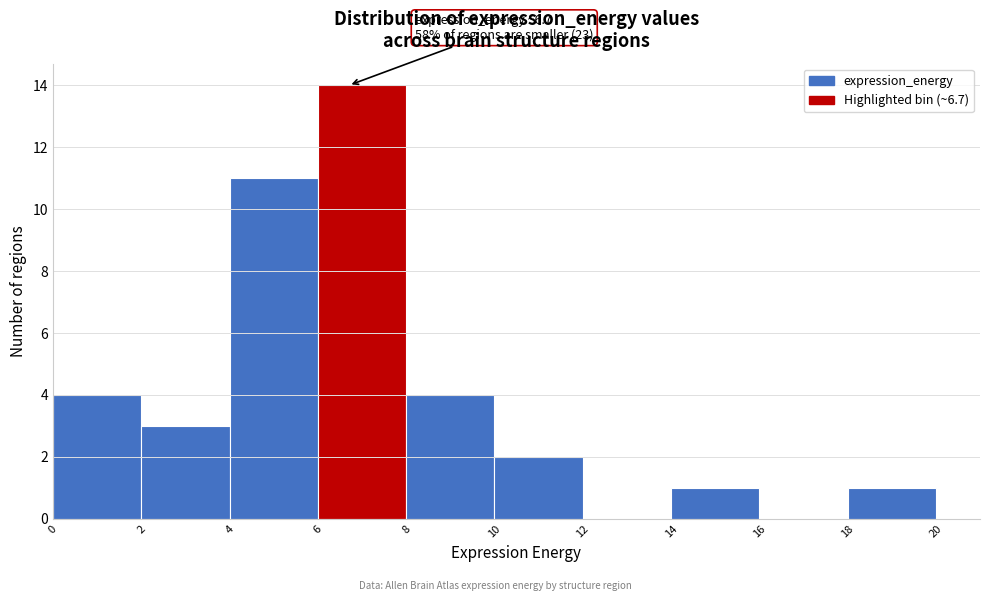

Which range on the x-axis has the tallest bar?

6 to 8